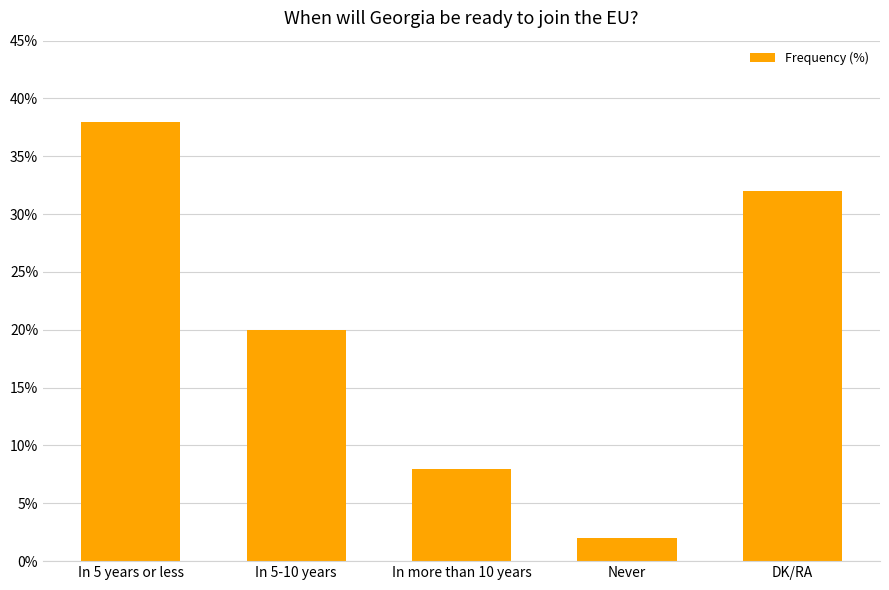

What is the sum of the values at In 5-10 years and In more than 10 years?

28